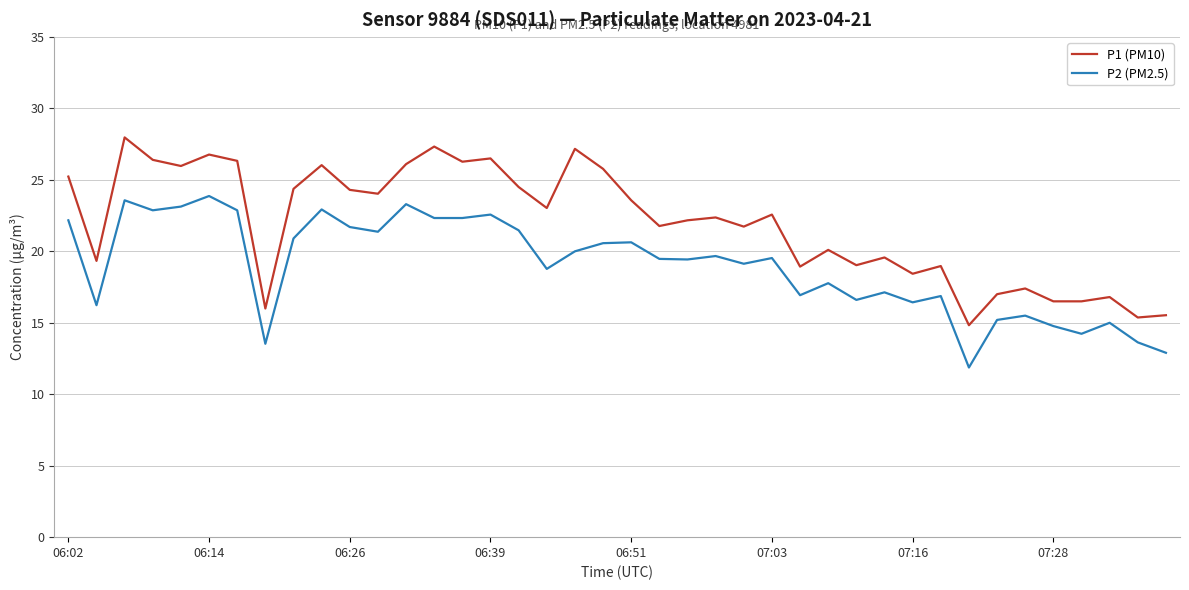

What is the maximum value shown in the chart?

28.0